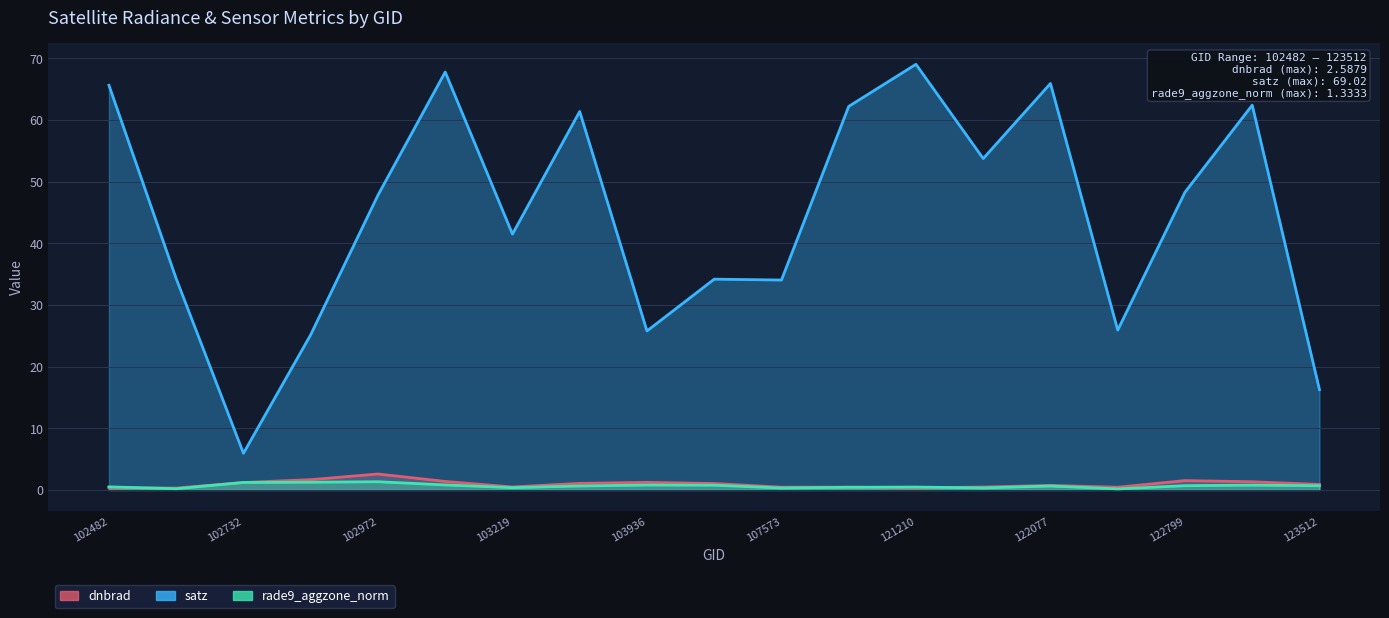

Which has a higher value, 102610 or 122615?

122615